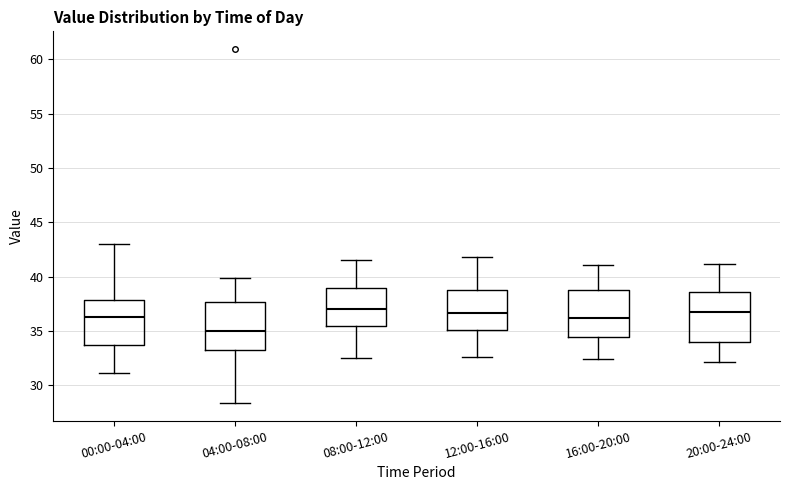

Reading left to right, transcribe this box plot: for each box, give where its median line is, the range the box spans, and where its two whiskers end, as read against the y-axis. The values are not printed on the chart, so give them approximately, as read against the axis.

00:00-04:00: median 36.0, box 33.5 to 38.0, whiskers 31.0 to 43.0
04:00-08:00: median 35.0, box 33.0 to 37.5, whiskers 28.5 to 40.0
08:00-12:00: median 37.0, box 35.5 to 39.0, whiskers 32.5 to 41.5
12:00-16:00: median 36.5, box 35.0 to 39.0, whiskers 32.5 to 42.0
16:00-20:00: median 36.0, box 34.5 to 39.0, whiskers 32.5 to 41.0
20:00-24:00: median 36.5, box 34.0 to 38.5, whiskers 32.0 to 41.0